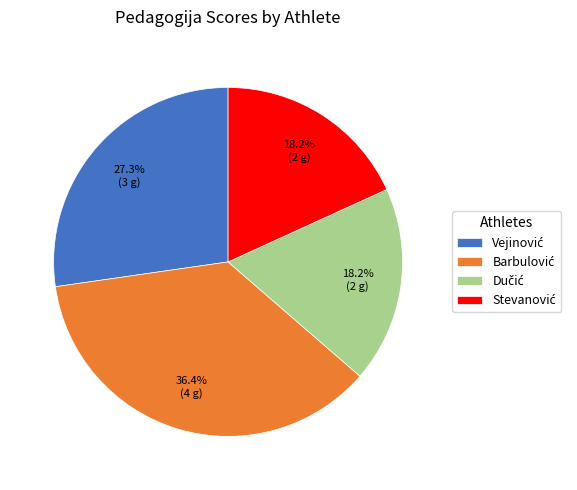

Is there a majority slice in this chart?

No